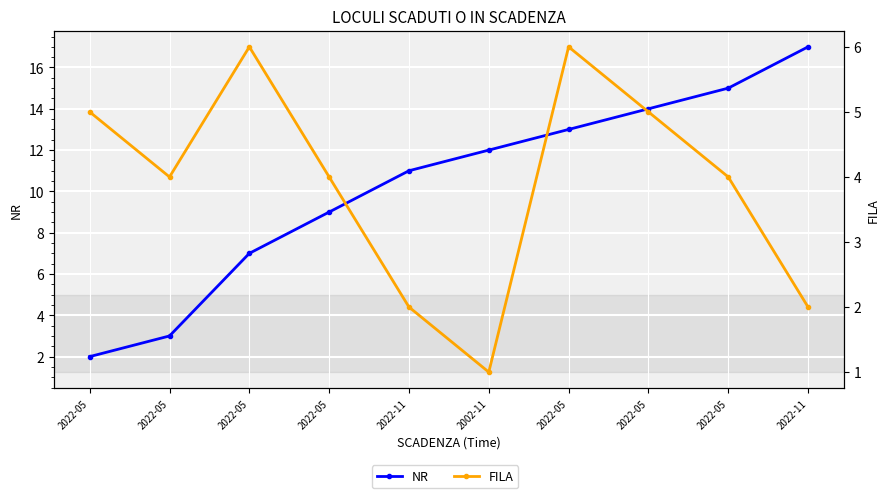

The value of NR at 2022-11 is 17. True or false?

True